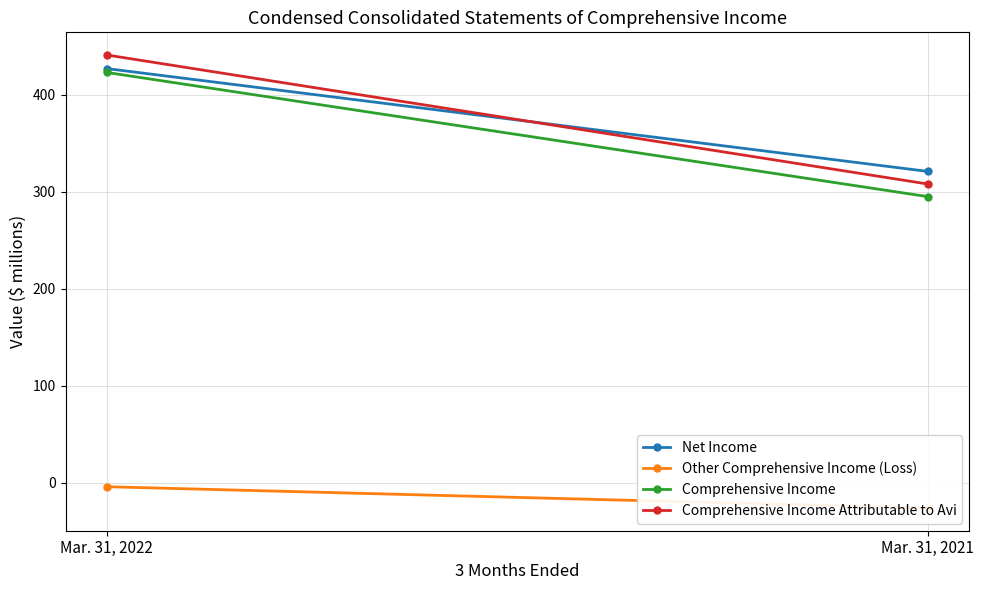

At which category is the sum across all series the highest?

Mar. 31, 2022